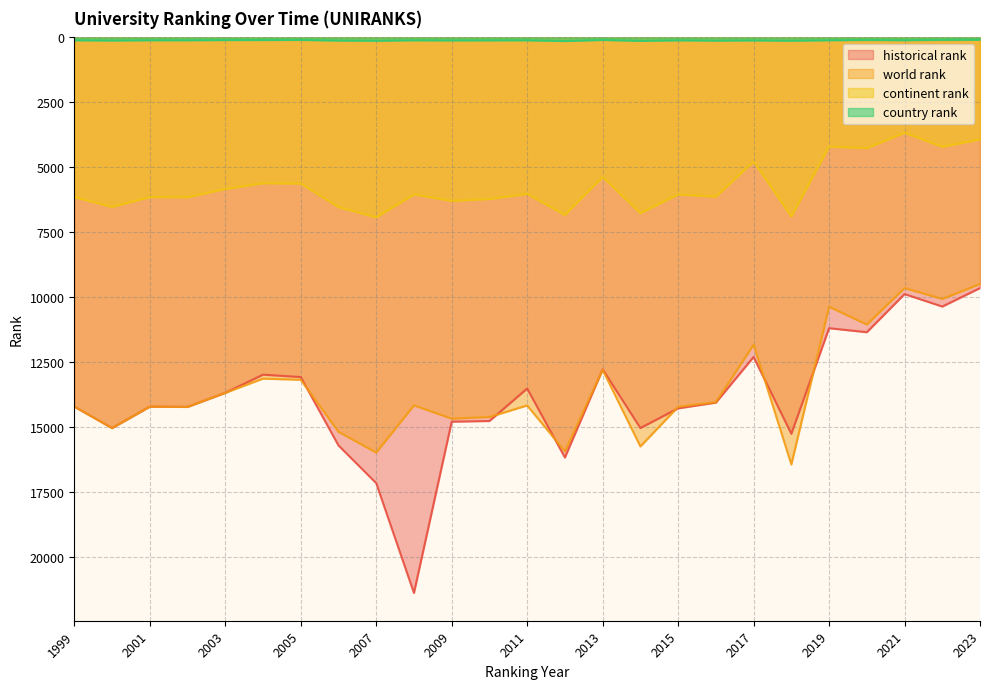

Which series changed the most between 2011 and 2013?

world rank